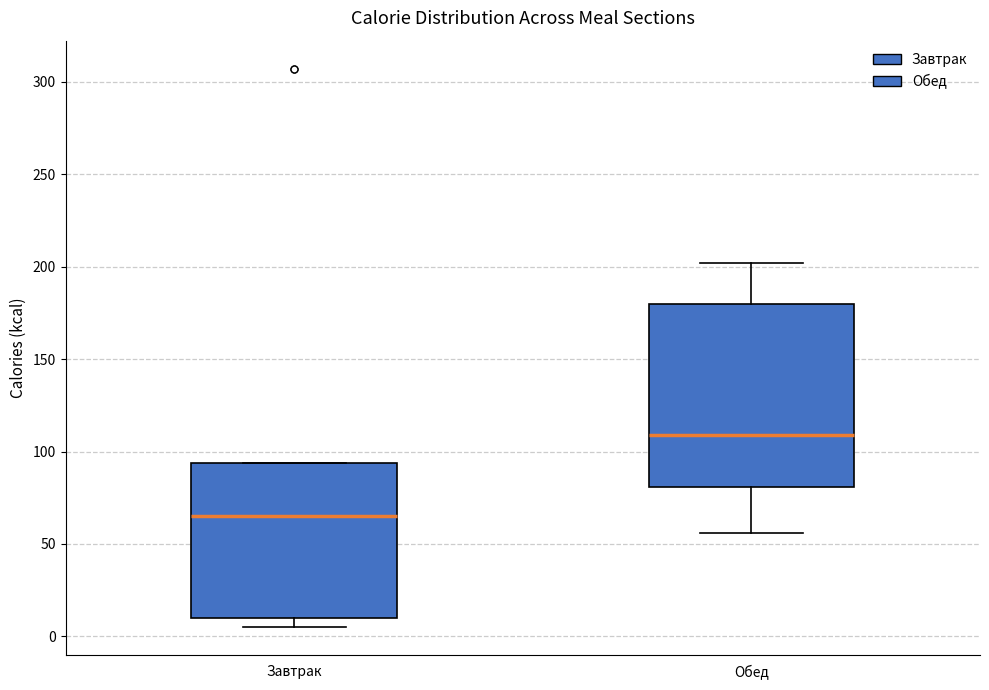

Which box has the lowest median line?

Завтрак